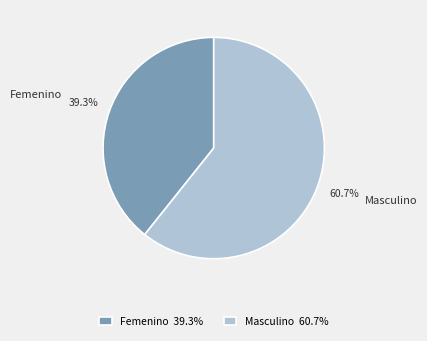

Rank the categories by value from lowest to highest.

Femenino, Masculino